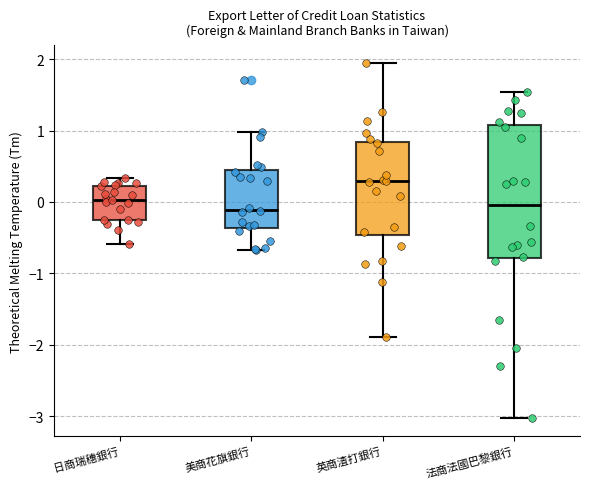

Reading left to right, transcribe this box plot: for each box, give where its median line is, the range the box spans, and where its two whiskers end, as read against the y-axis. The values are not printed on the chart, so give them approximately, as read against the axis.

日商瑞穗銀行: median 0.0, box -0.3 to 0.2, whiskers -0.6 to 0.3
美商花旗銀行: median -0.1, box -0.4 to 0.4, whiskers -0.7 to 1.0
英商渣打銀行: median 0.3, box -0.5 to 0.8, whiskers -1.9 to 1.9
法商法國巴黎銀行: median 0.0, box -0.8 to 1.1, whiskers -3.0 to 1.5